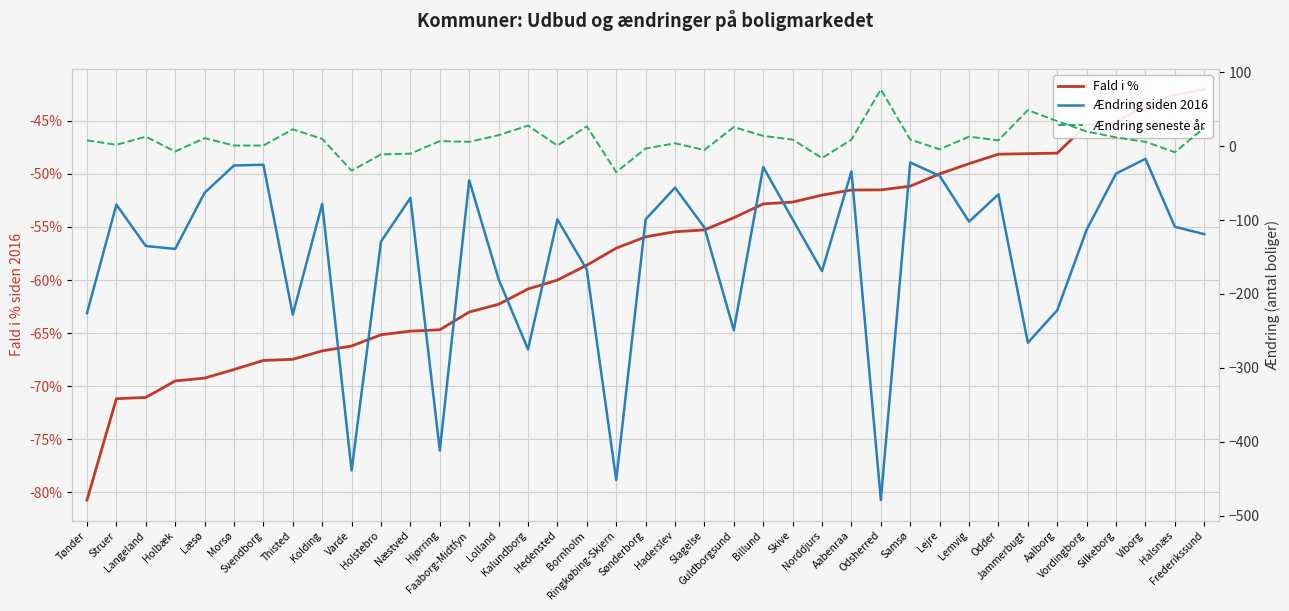

Rank the series by their maximum value, from lowest to highest.

Ændring siden 2016, Fald i %, Ændring seneste år